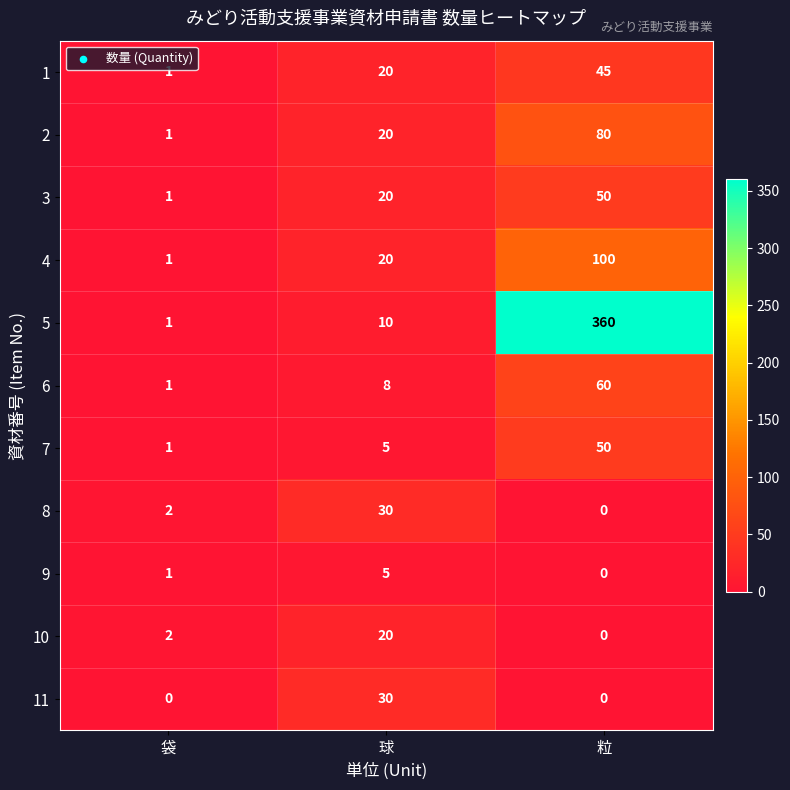

What is the difference between the maximum and minimum values in the 1 series?

44